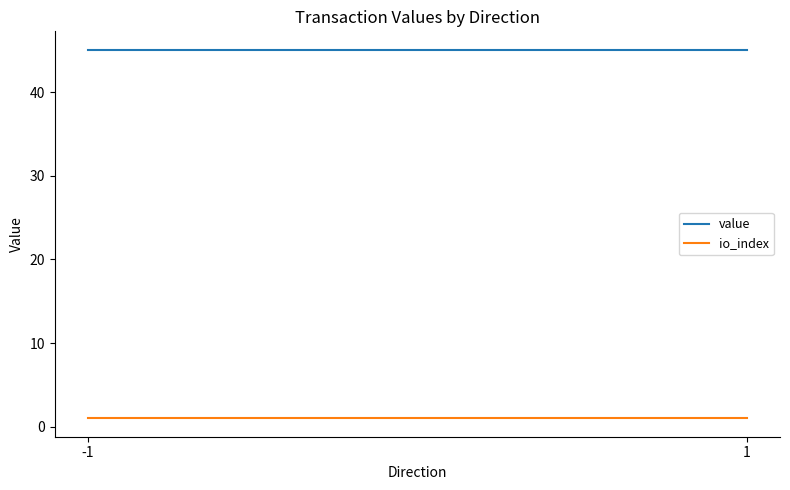

Is it true that io_index equals 1.0 at 1?

True